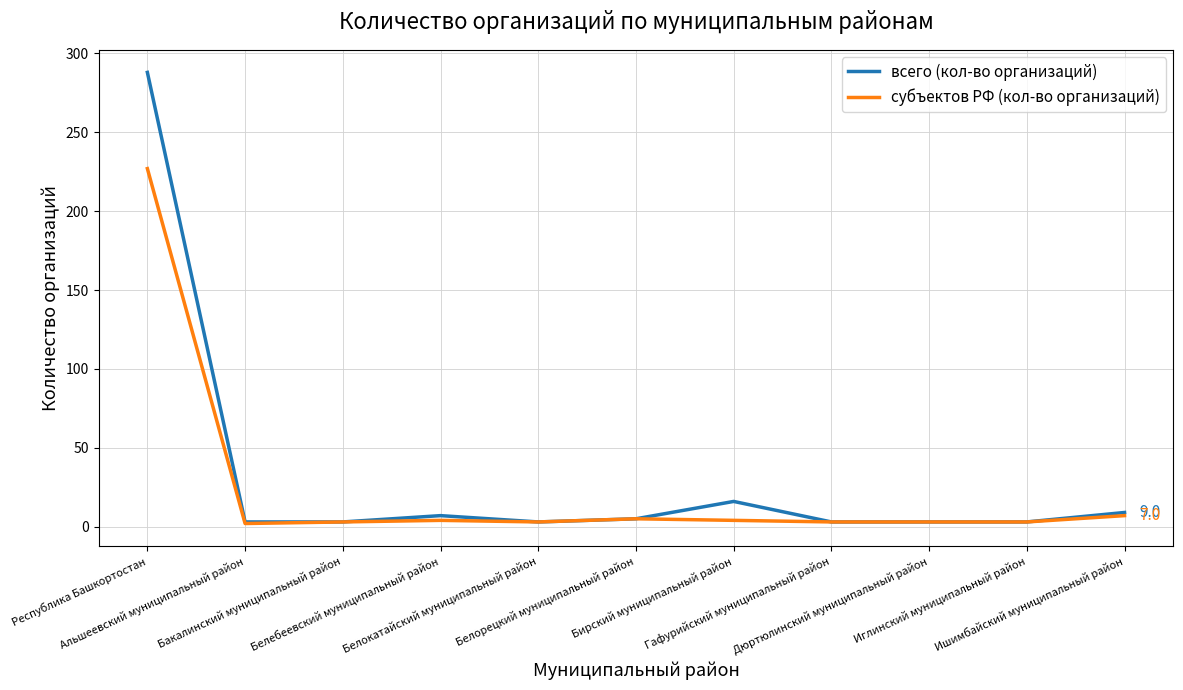

List the series in order of their peak value, lowest first.

субъектов РФ (кол-во организаций), всего (кол-во организаций)